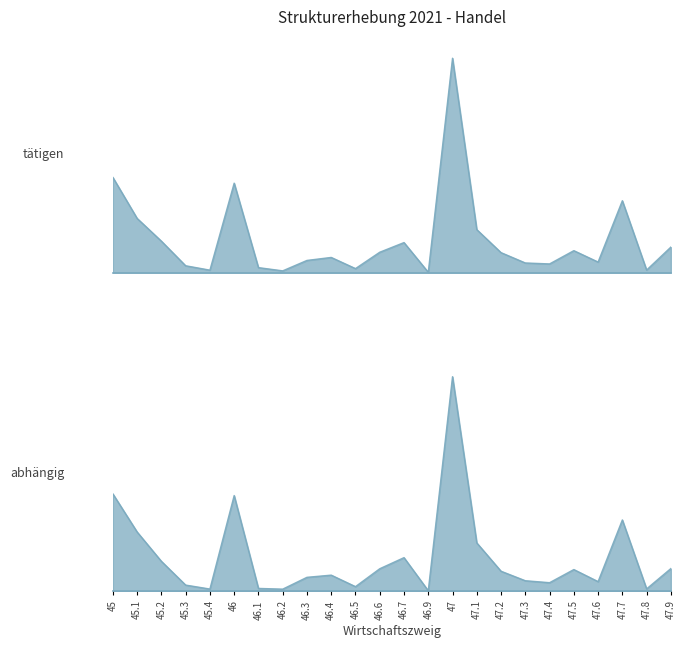

What is the total value across all series at 46.3?

10330